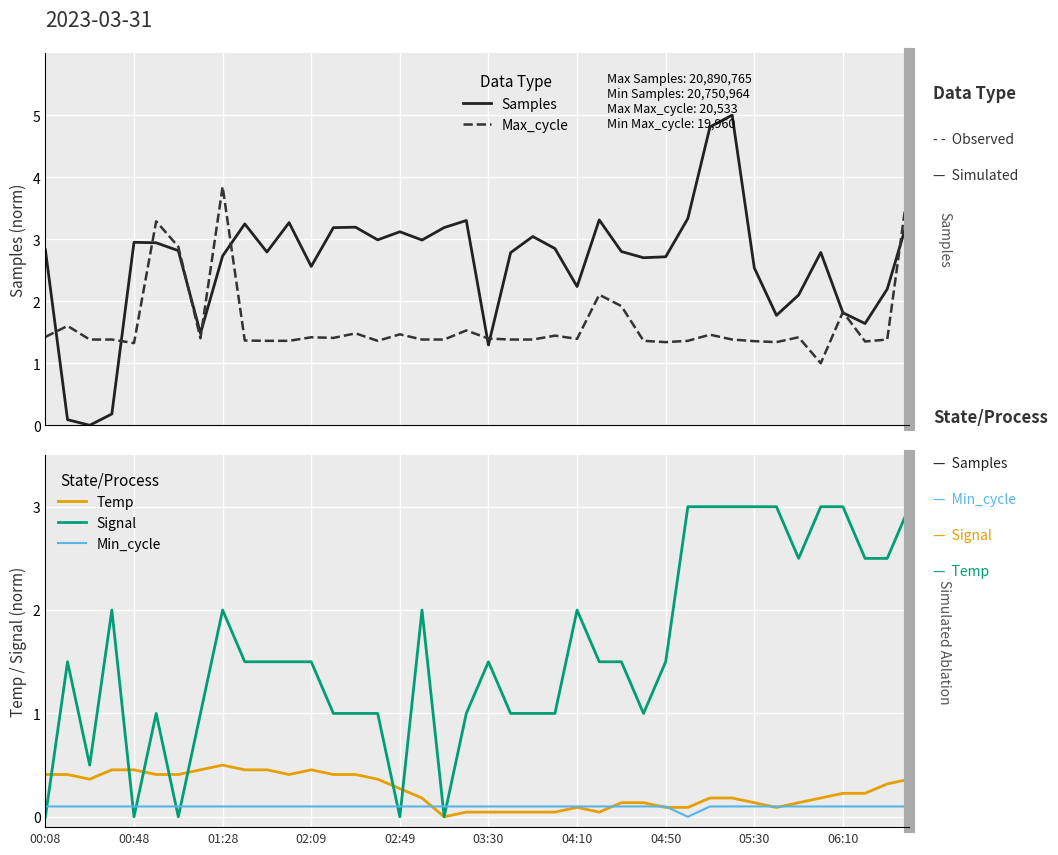

Is the value of Samples at 04:50 greater than the value of Max_cycle at 32?

Yes